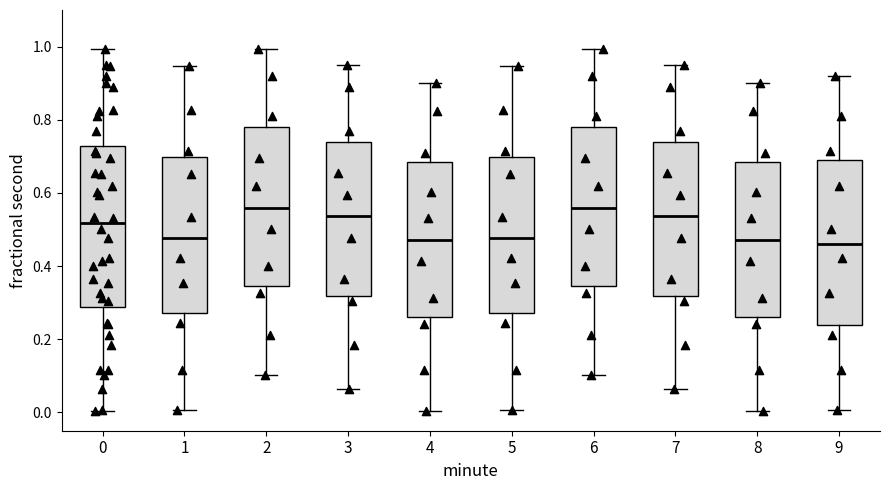

Reading left to right, read every box against the y-axis: the position of its median line, the range the box covers, and the ends of its whiskers. The values are not printed on the chart, so give them approximately, as read against the axis.

0: median 0.52, box 0.28 to 0.72, whiskers 0.00 to 1.00
1: median 0.48, box 0.28 to 0.70, whiskers 0.00 to 0.94
2: median 0.56, box 0.34 to 0.78, whiskers 0.10 to 1.00
3: median 0.54, box 0.32 to 0.74, whiskers 0.06 to 0.94
4: median 0.48, box 0.26 to 0.68, whiskers 0.00 to 0.90
5: median 0.48, box 0.28 to 0.70, whiskers 0.00 to 0.94
6: median 0.56, box 0.34 to 0.78, whiskers 0.10 to 1.00
7: median 0.54, box 0.32 to 0.74, whiskers 0.06 to 0.94
8: median 0.48, box 0.26 to 0.68, whiskers 0.00 to 0.90
9: median 0.46, box 0.24 to 0.70, whiskers 0.00 to 0.92